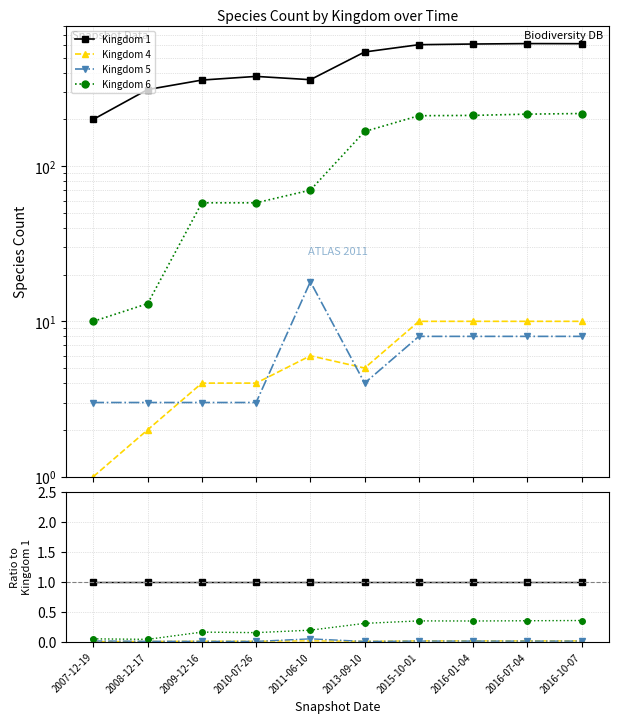

Count the Kingdom 4 values in the range 0 to 1.

10